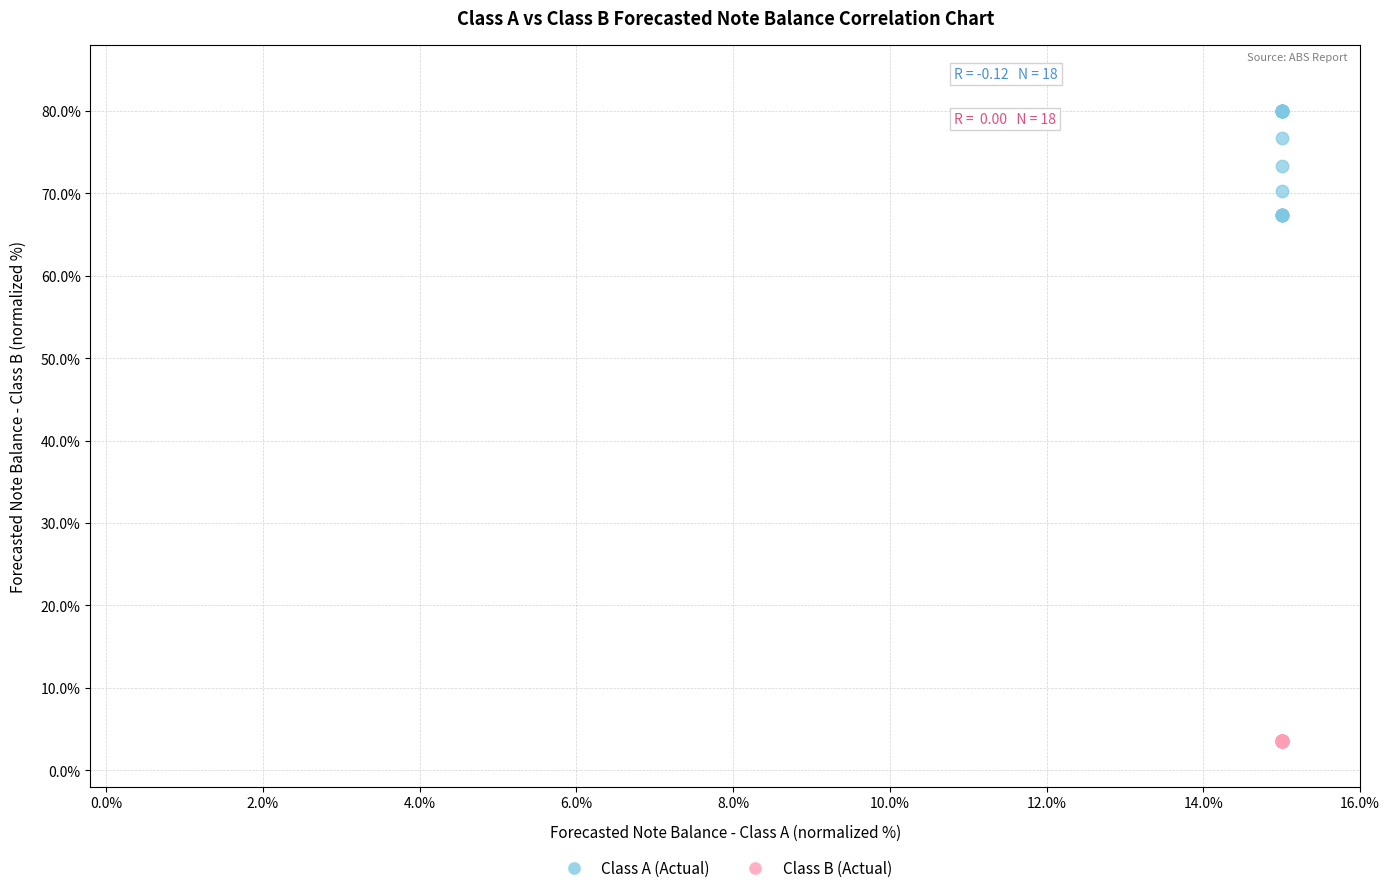

Which series contains the lowest Y value?

Class B (Actual)